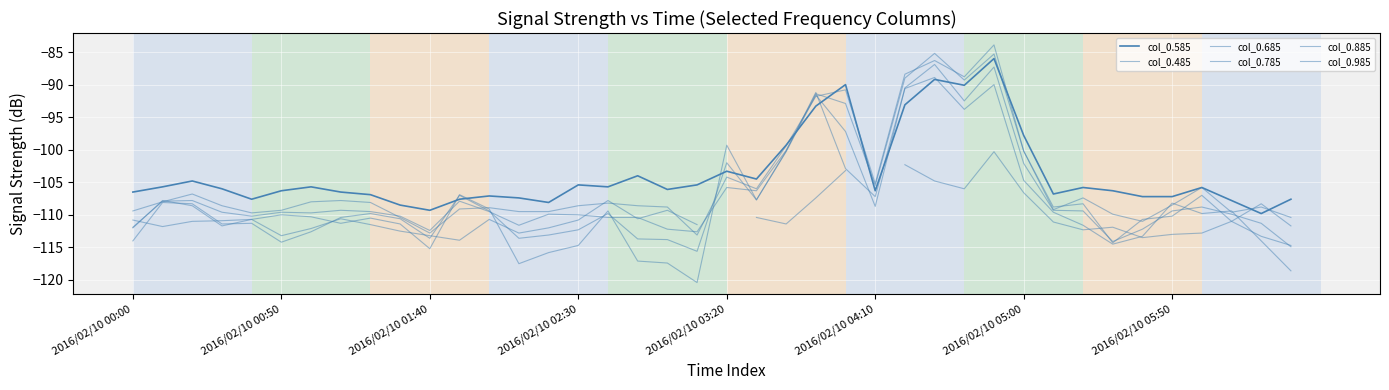

What is the sum of the col_0.785 values at 33 and 12?

-223.8